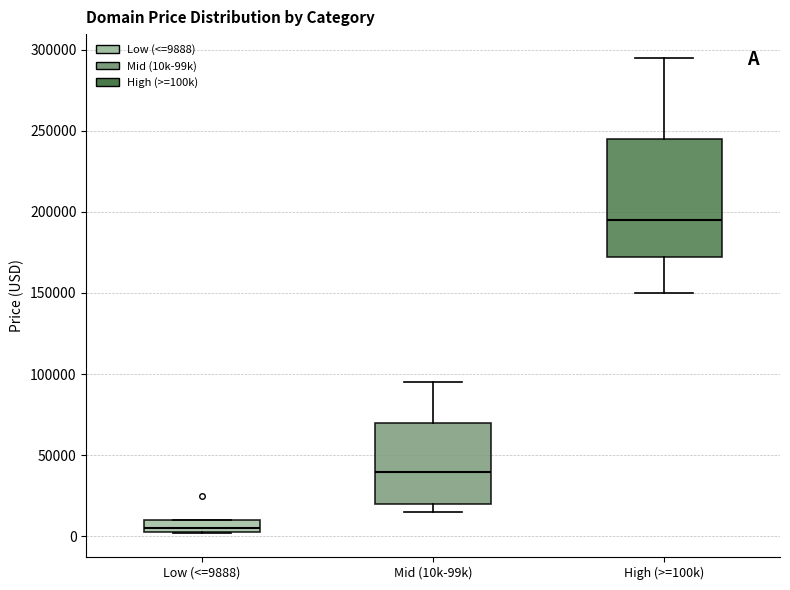

Which box is the tallest, from its lower edge to its upper edge?

High (>=100k)